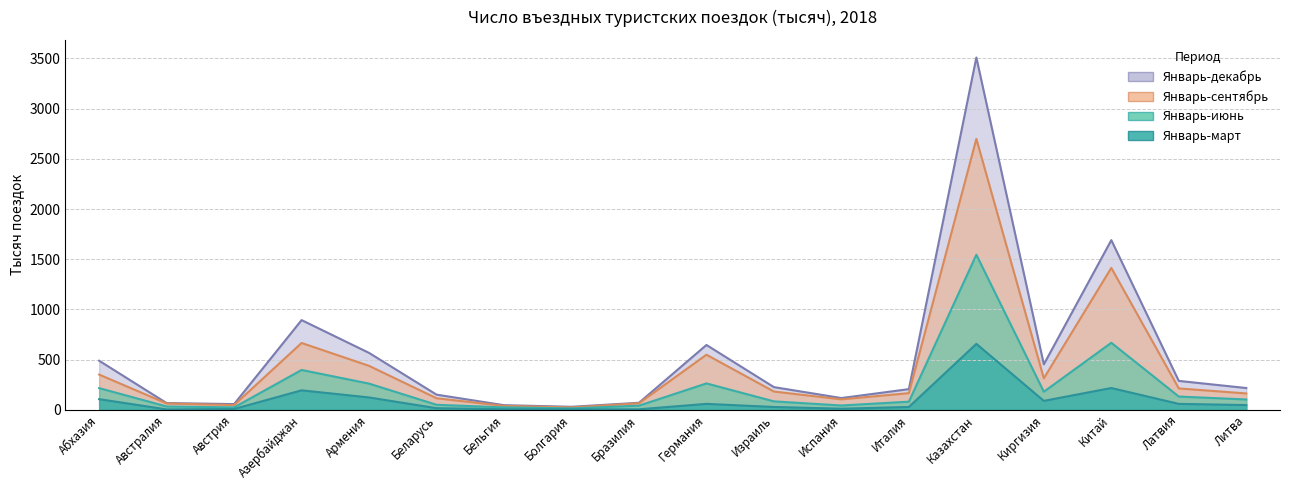

True or false: Январь-июнь and Январь-сентябрь cross at least once.

False